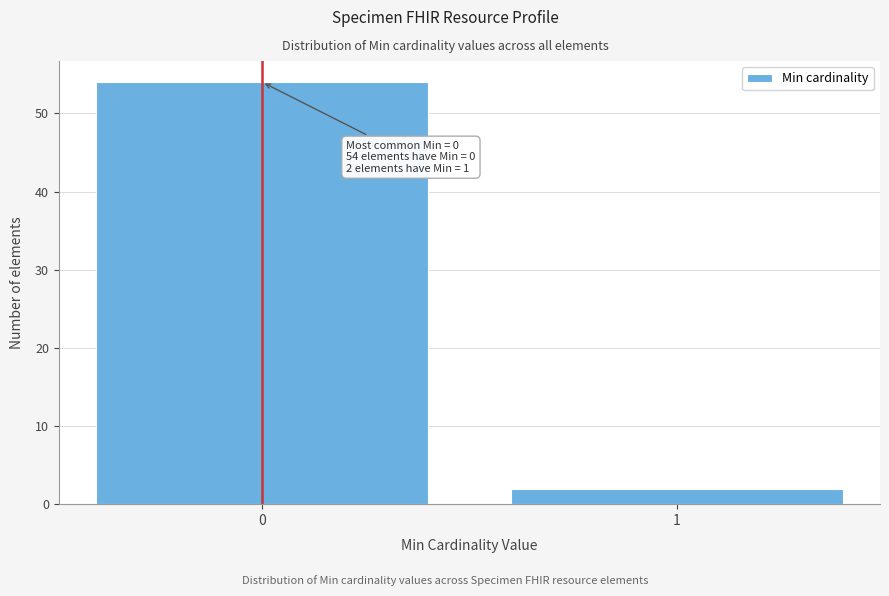

Reading left to right, extract all data points from this chart.

54	2